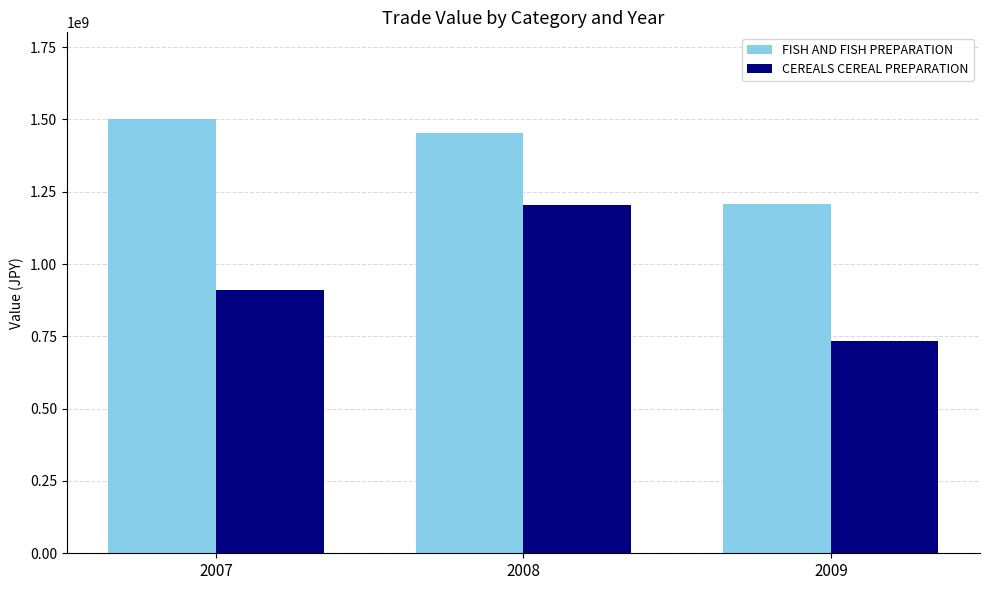

Are the bars grouped side by side (vs. stacked)?

Yes